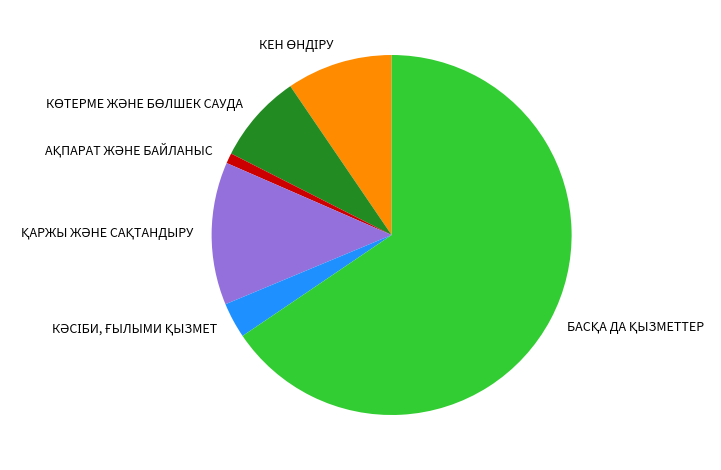

Is there a majority slice in this chart?

Yes